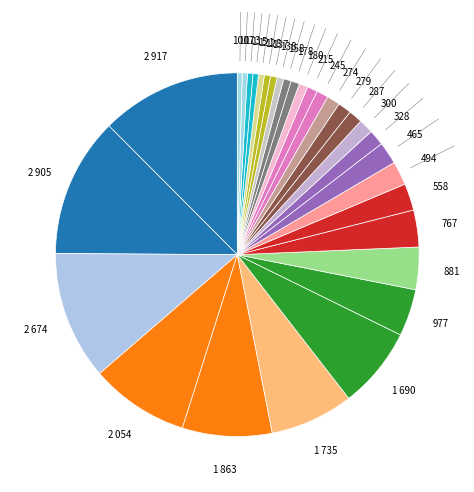

Count the number of slices in the pie.

31